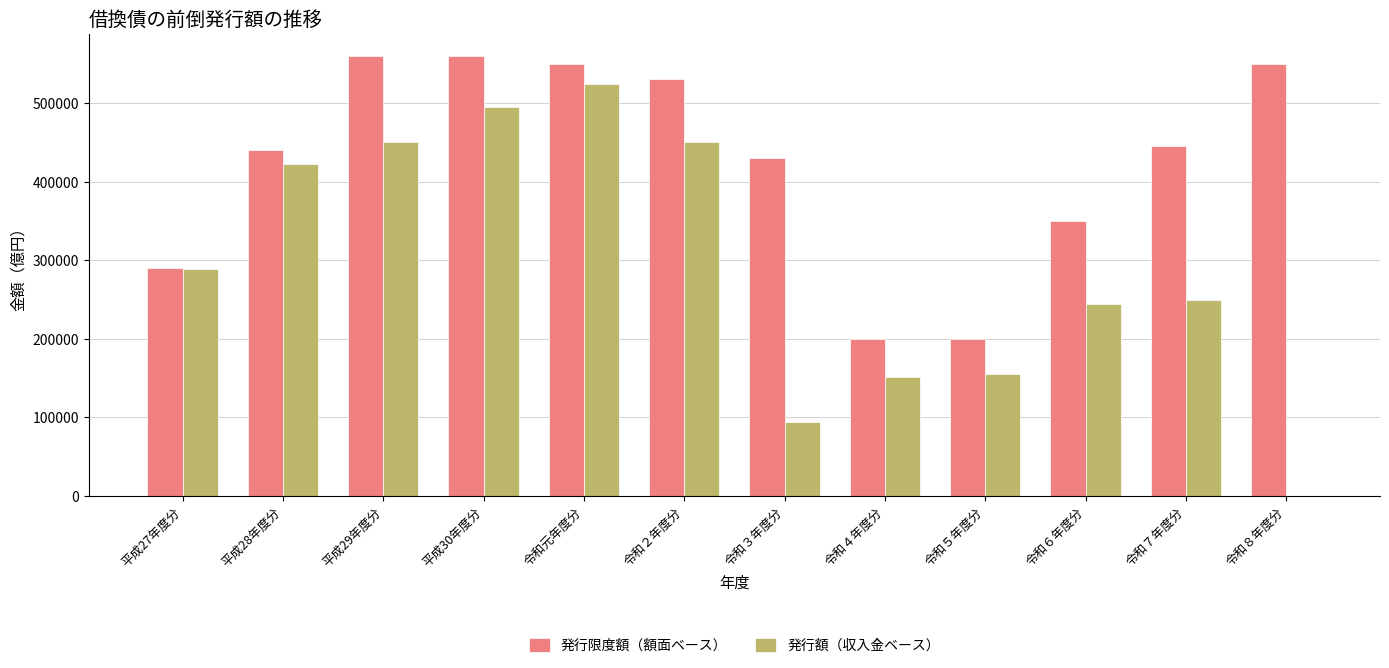

The value of 発行限度額（額面ベース） at 令和４年度分 is 200000. True or false?

True